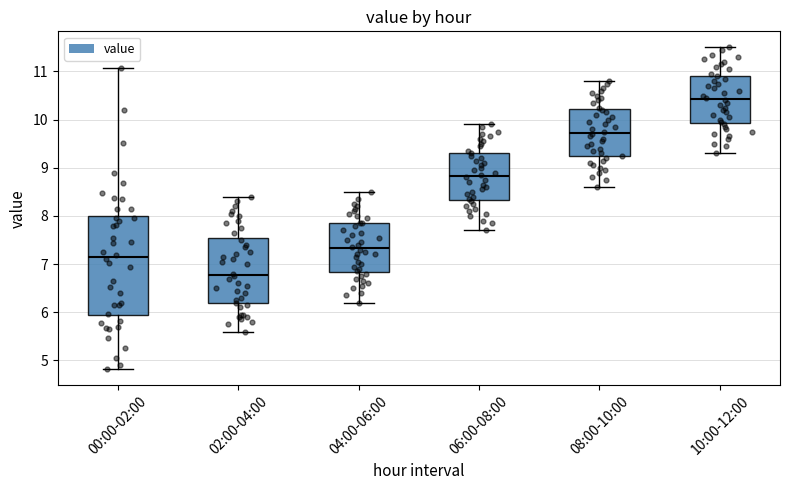

Which box has the highest median line?

10:00-12:00